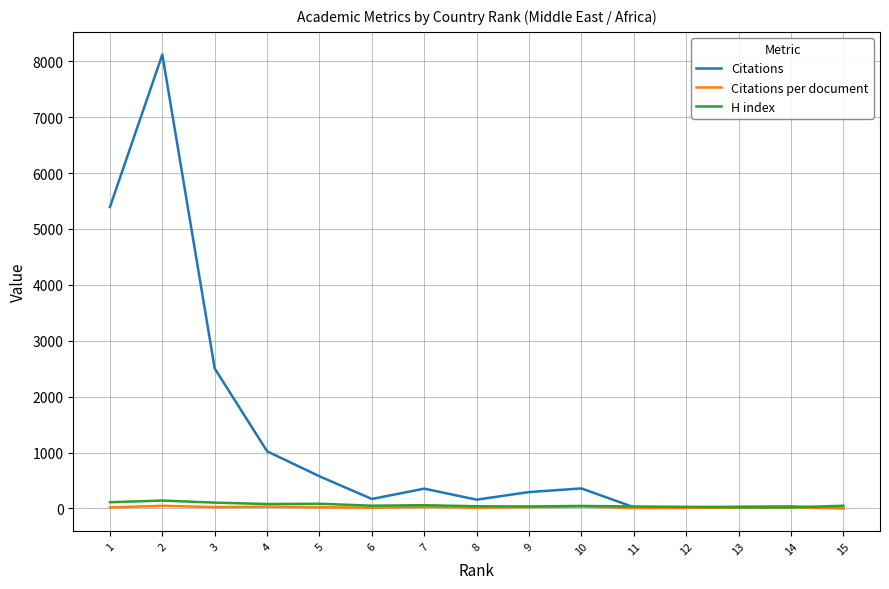

Which series has the largest total across all categories?

Citations